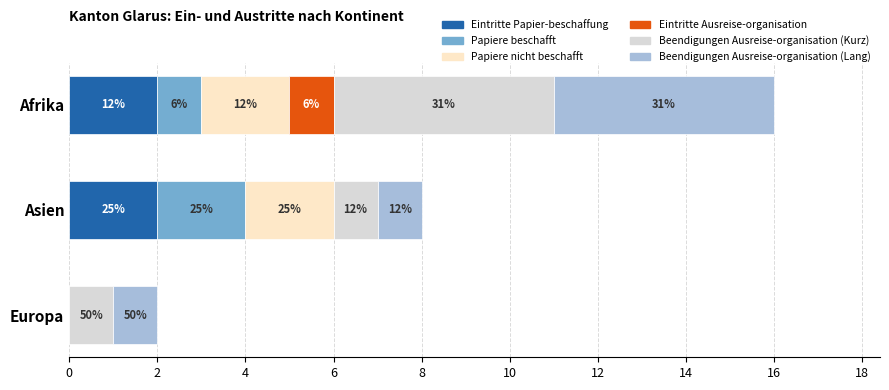

Rank the series by their maximum value, from highest to lowest.

Beendigungen Ausreise-organisation (Kurz), Beendigungen Ausreise-organisation (Lang), Eintritte Papier-beschaffung, Papiere beschafft, Papiere nicht beschafft, Eintritte Ausreise-organisation